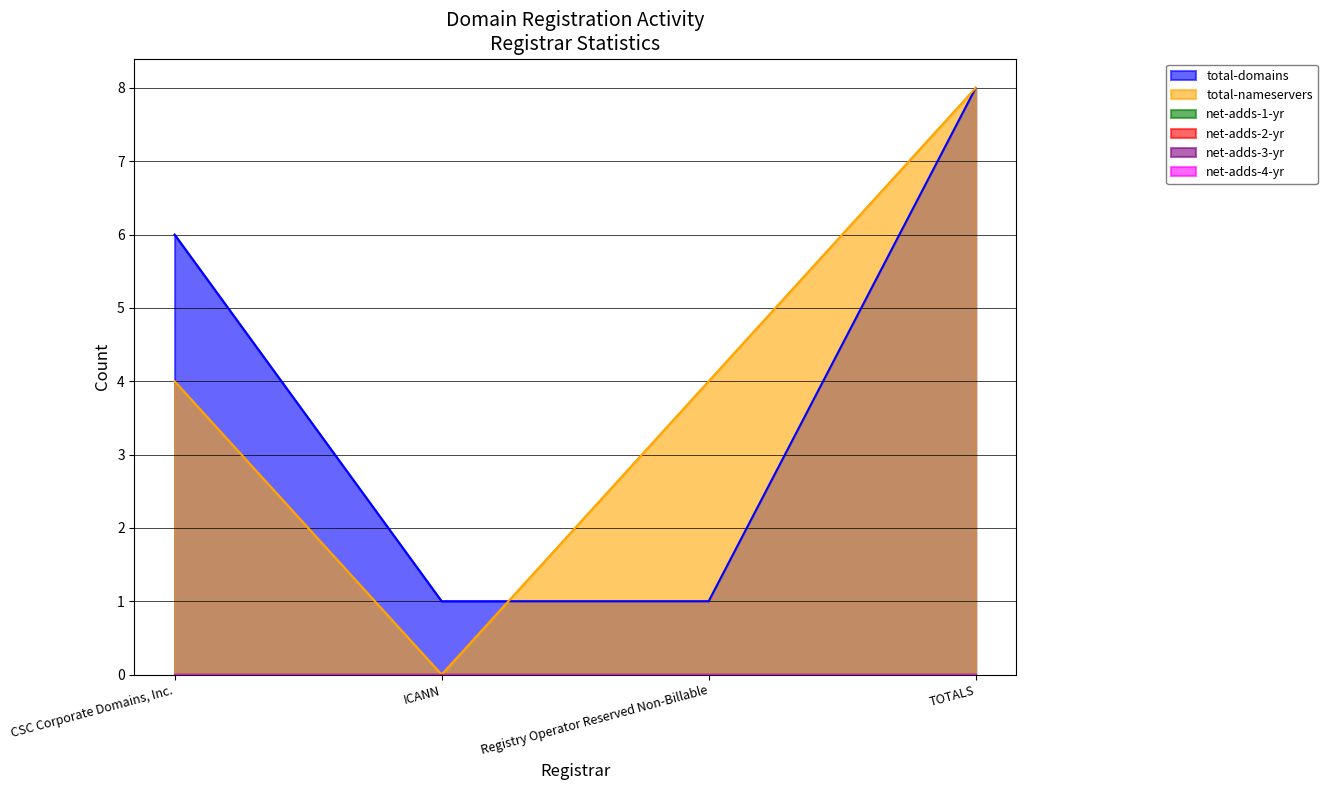

What is the label of the 3rd point from the right?

ICANN